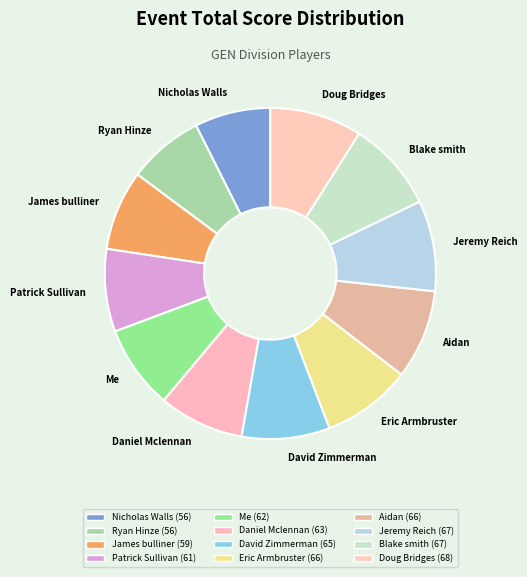

Does Aidan account for over 50% of the chart?

No